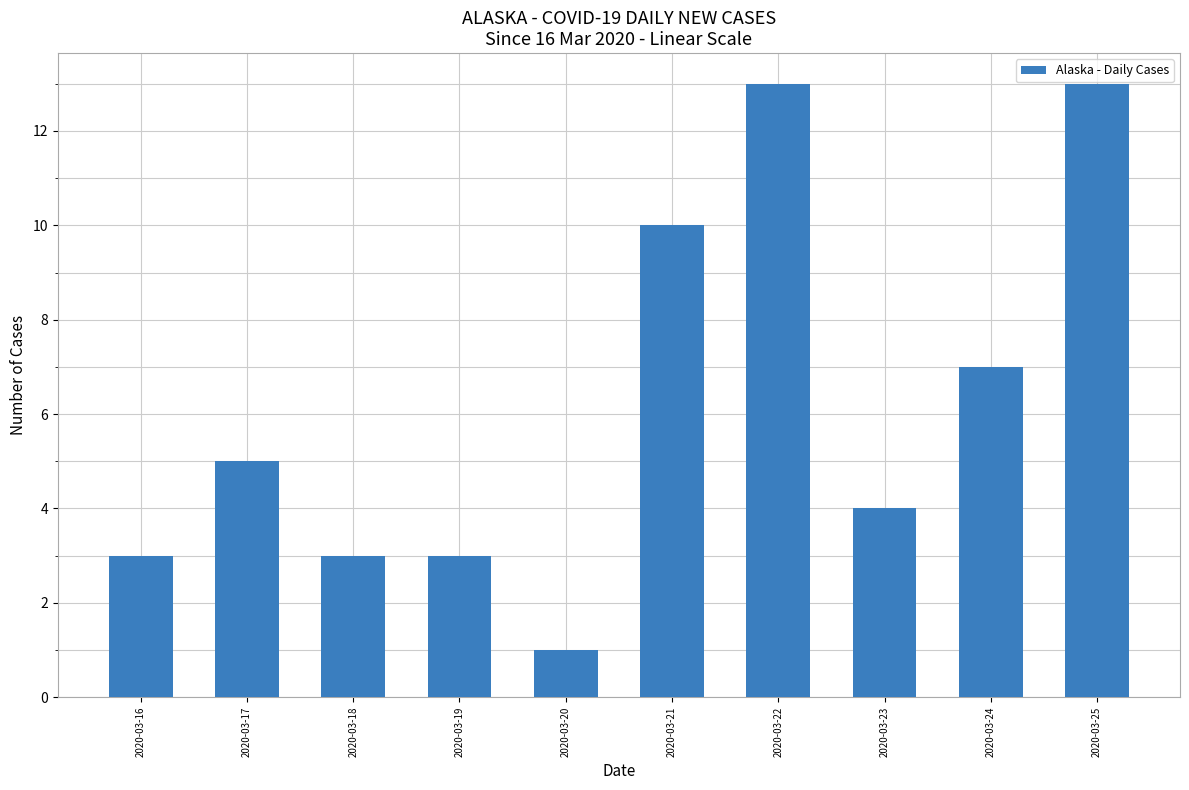

What is the average value?

6